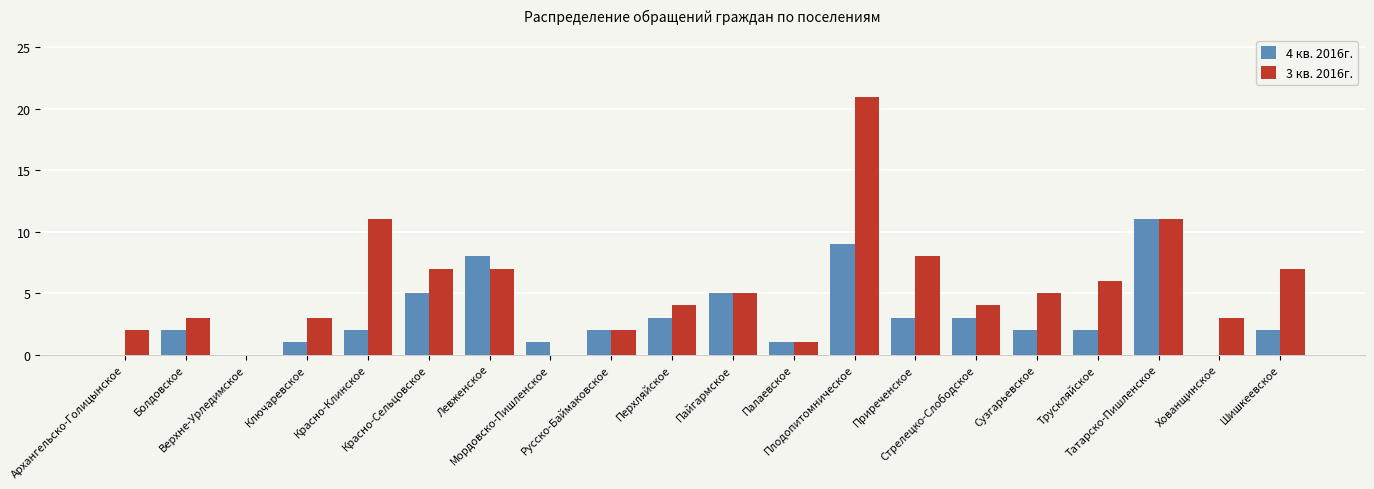

Is it true that 3 кв. 2016г. equals 4 at Красно-Сельцовское?

False